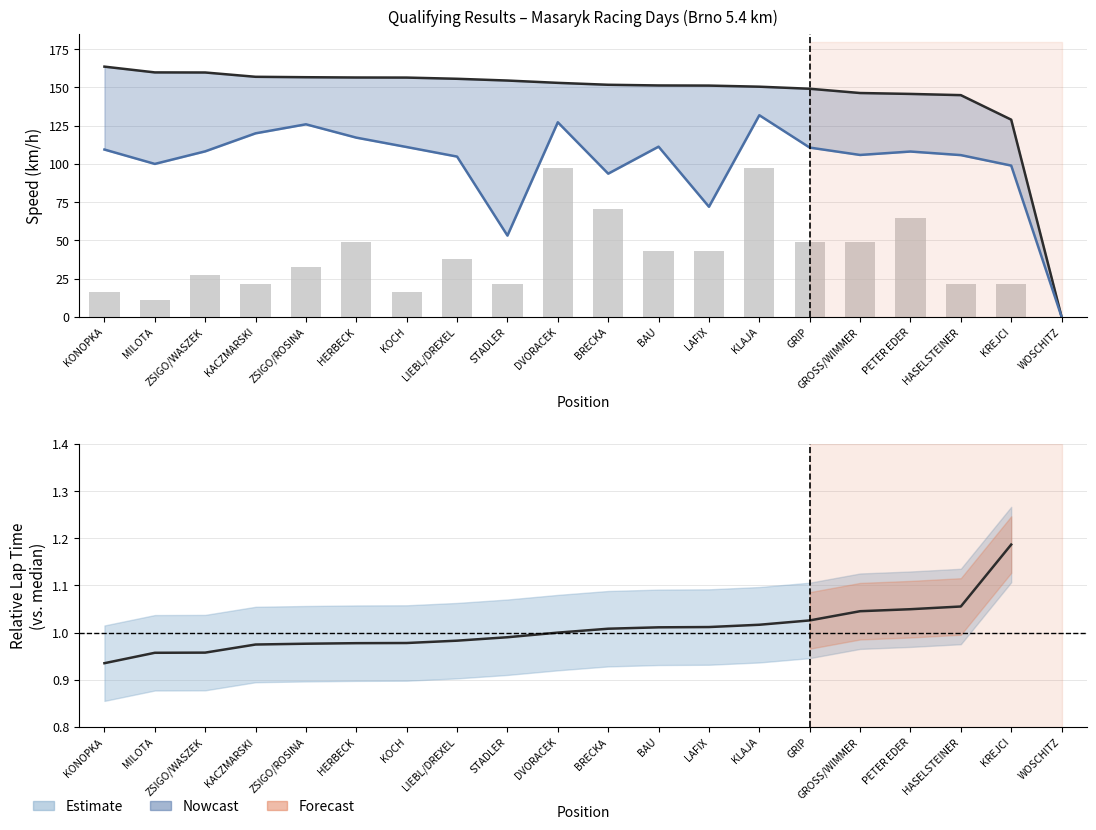

What is the difference between the maximum and minimum values in the Best Speed series?

163.6